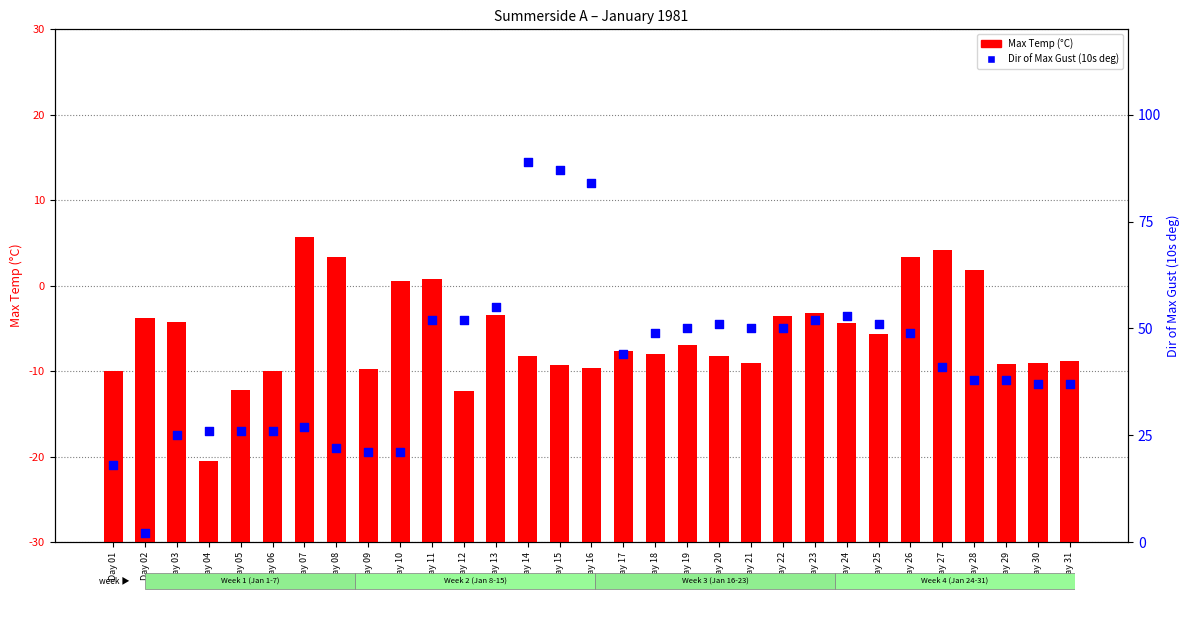

Which series has the largest total across all categories?

Dir of Max Gust (10s deg)